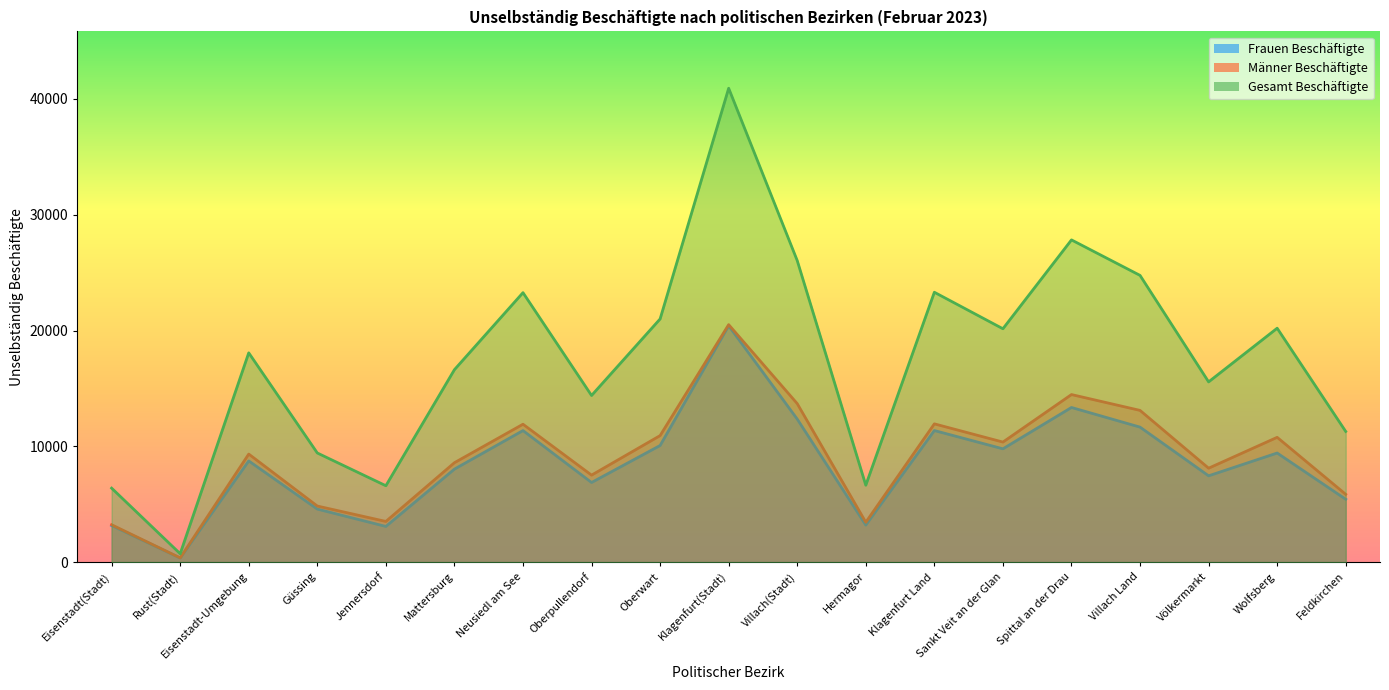

Reading left to right, transcribe all the data shown in this chart.

Frauen Beschäftigte: 3160	356	8741	4582	3083	8033	11362	6878	10073	20413	12353	3199	11365	9786	13356	11659	7454	9423	5430
Männer Beschäftigte: 3230	371	9333	4845	3515	8587	11910	7514	10928	20510	13689	3445	11942	10369	14472	13104	8113	10778	5856
Gesamt Beschäftigte: 6390	727	18074	9427	6598	16620	23272	14392	21001	40923	26042	6644	23307	20155	27828	24763	15567	20201	11286